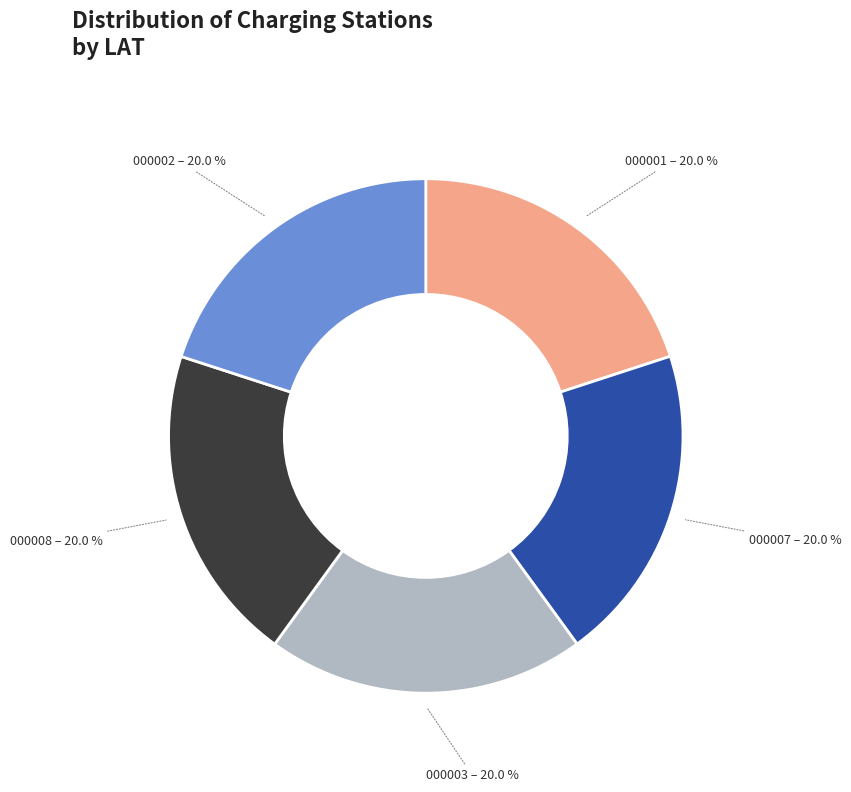

How many slices are in this pie chart?

5